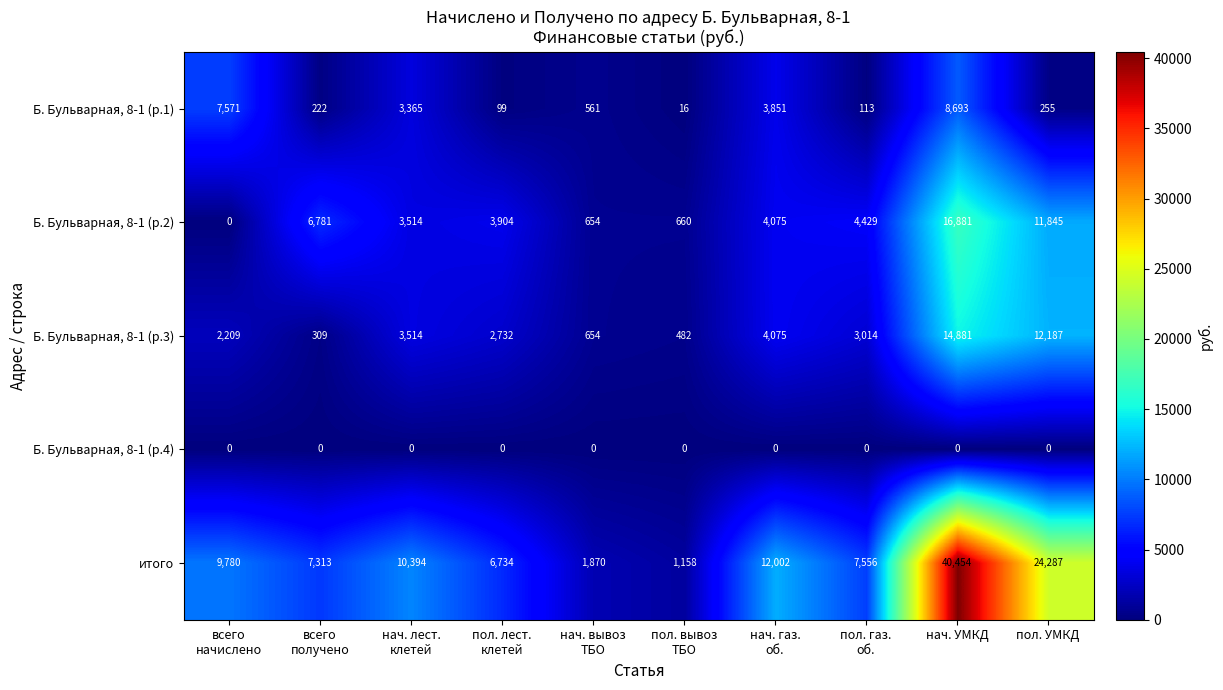

Rank the series by their maximum value, from highest to lowest.

итого, Б. Бульварная, 8-1 (р.2), Б. Бульварная, 8-1 (р.3), Б. Бульварная, 8-1 (р.1), Б. Бульварная, 8-1 (р.4)